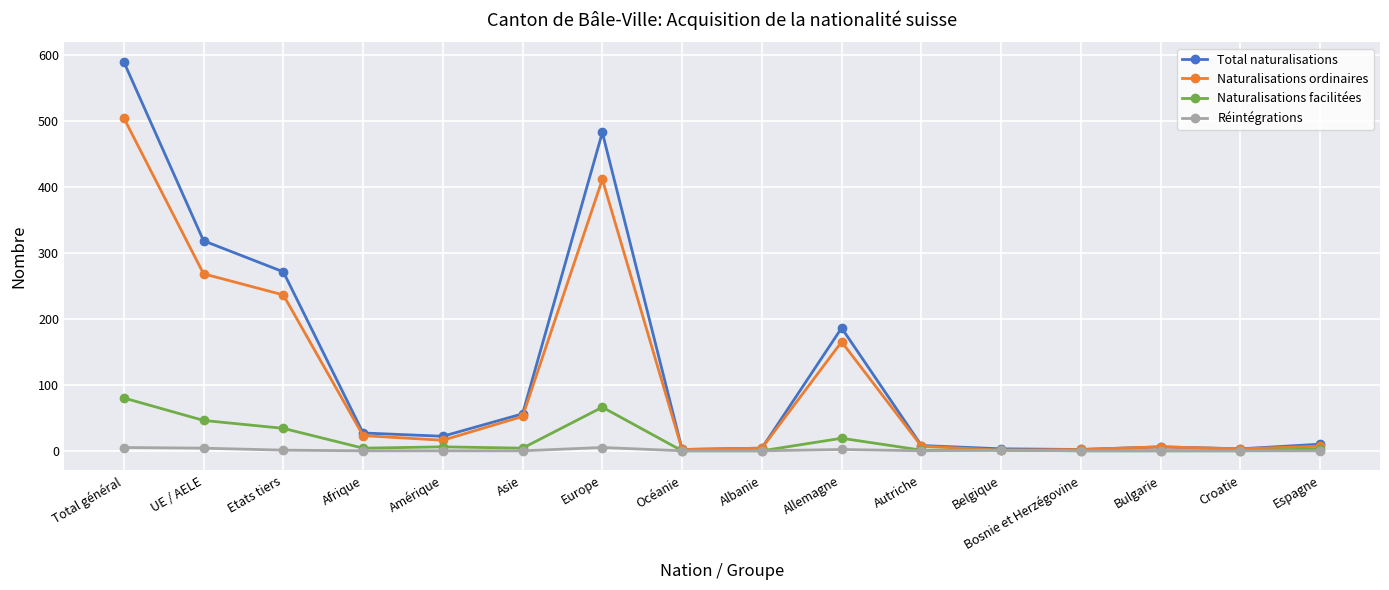

List the series in order of their peak value, lowest first.

Réintégrations, Naturalisations facilitées, Naturalisations ordinaires, Total naturalisations